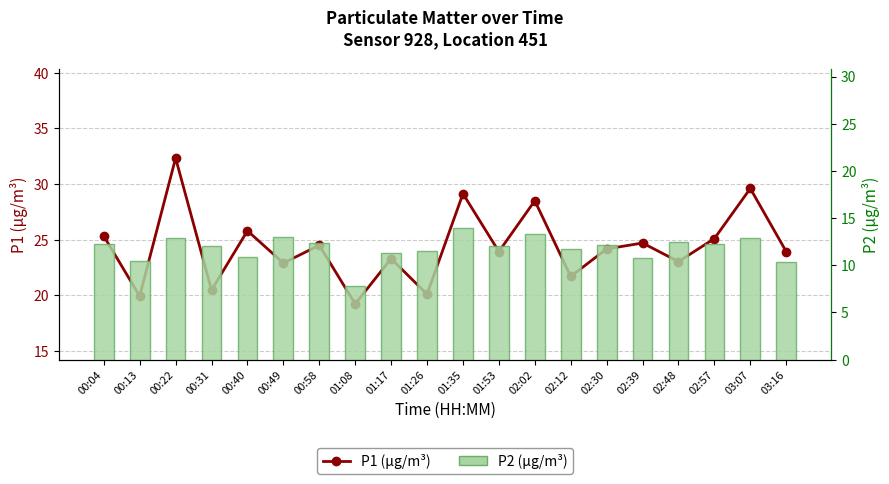

What is the label of the 19th bar from the right?

00:13